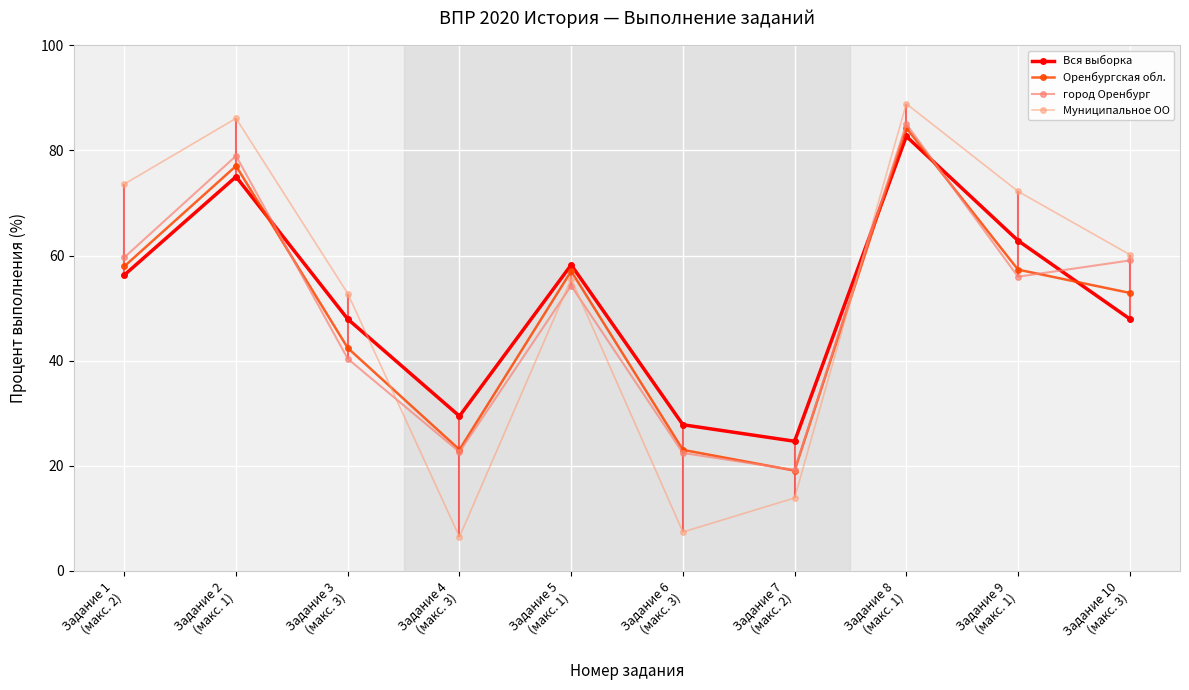

In город Оренбург, how many points are higher than both neighbors (excluding endpoints)?

3